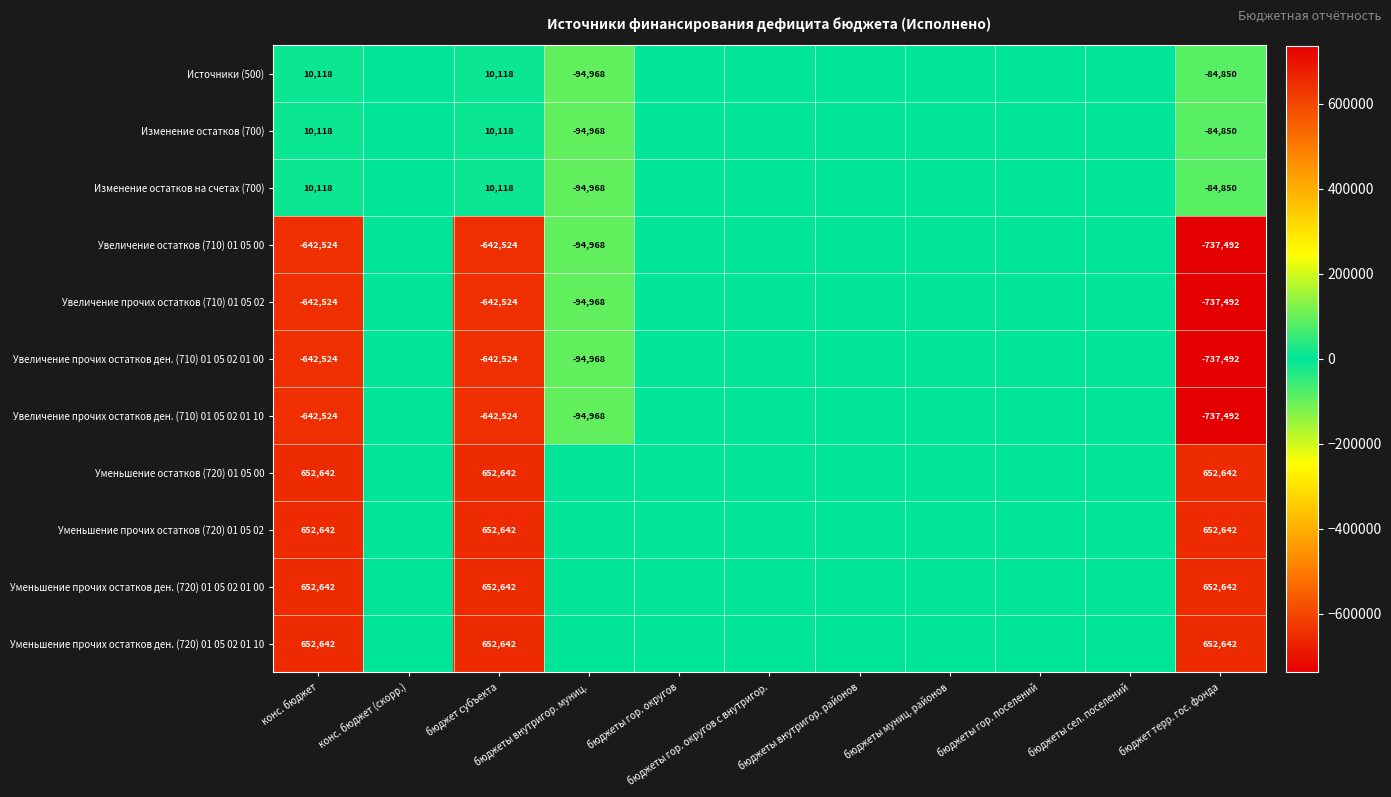

At which category is the sum across all series the highest?

конс. бюджет